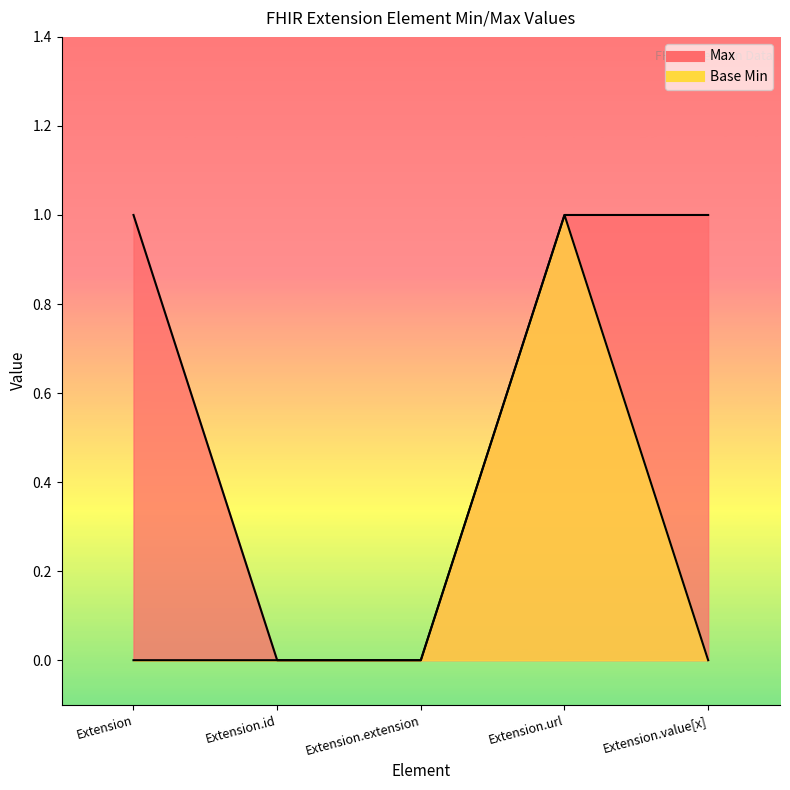

Reading left to right, transcribe all the data shown in this chart.

Max: Extension=1	Extension.id=0	Extension.extension=0	Extension.url=1	Extension.value[x]=1
Base Min: Extension=0	Extension.id=0	Extension.extension=0	Extension.url=1	Extension.value[x]=0